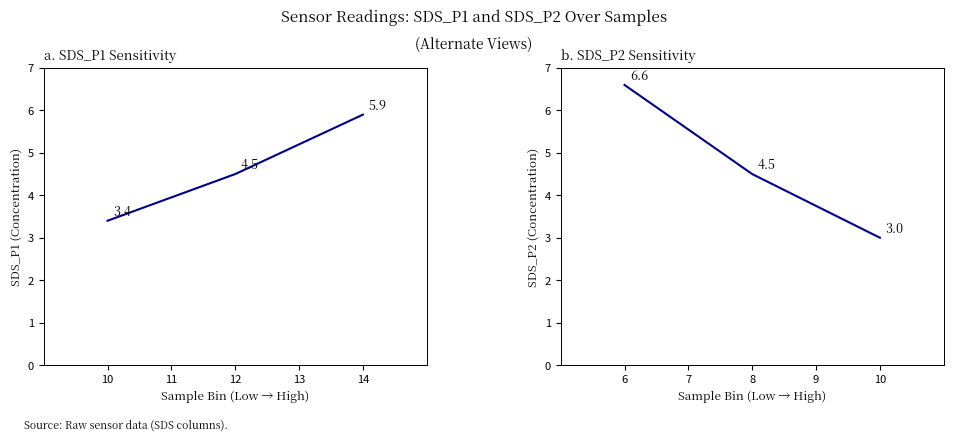

What is the lowest value of the SDS_P1 trend series?

3.4